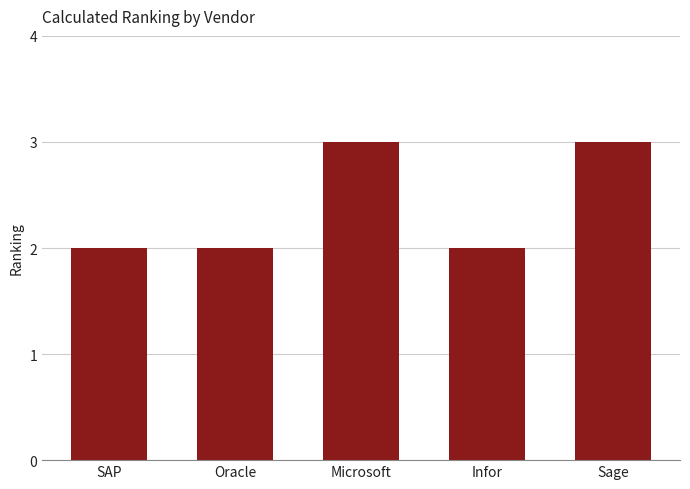

Reading left to right, what are all the values shown in this chart?

SAP=2	Oracle=2	Microsoft=3	Infor=2	Sage=3